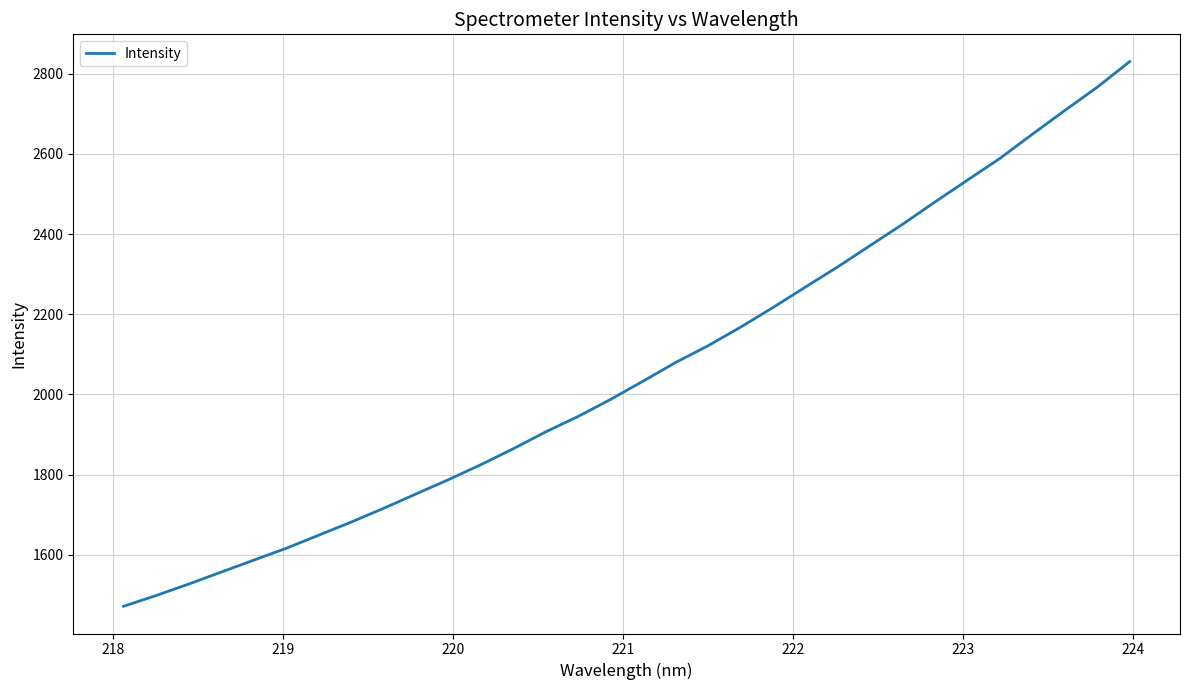

What is the average value?

2060.3